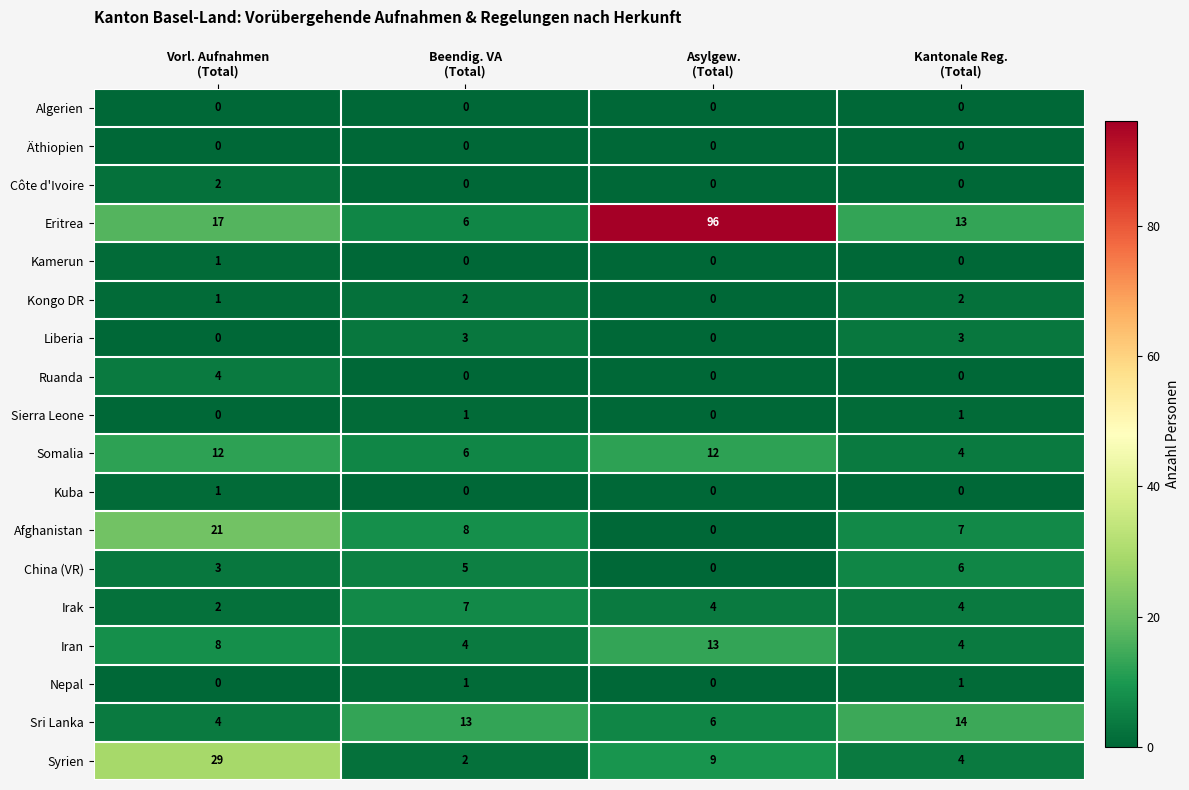

How many data points in Côte d'Ivoire are above 0?

1